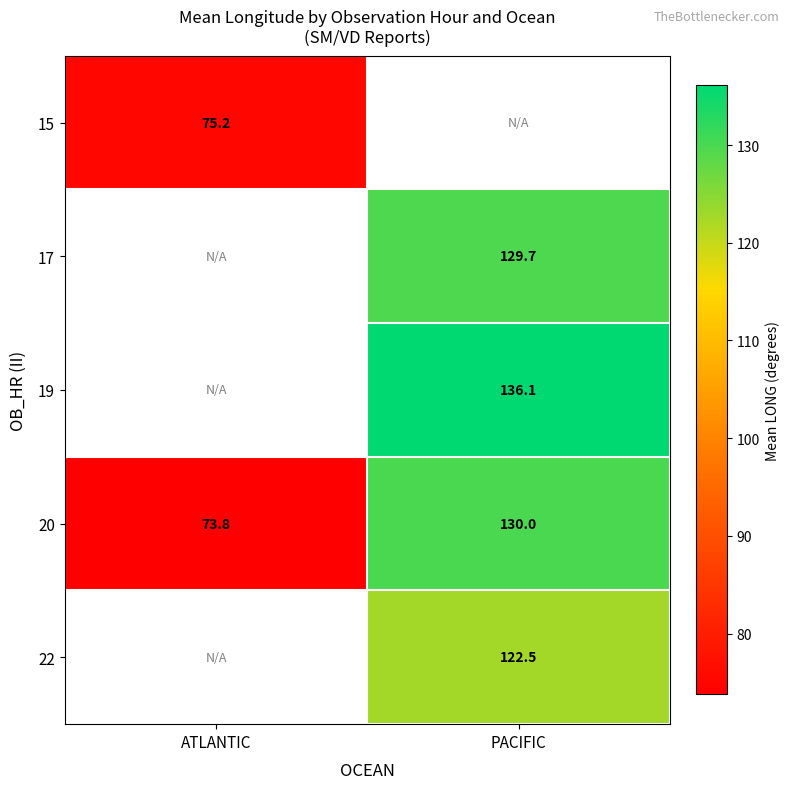

Is the value of 19 at PACIFIC greater than the value of 20 at ATLANTIC?

Yes